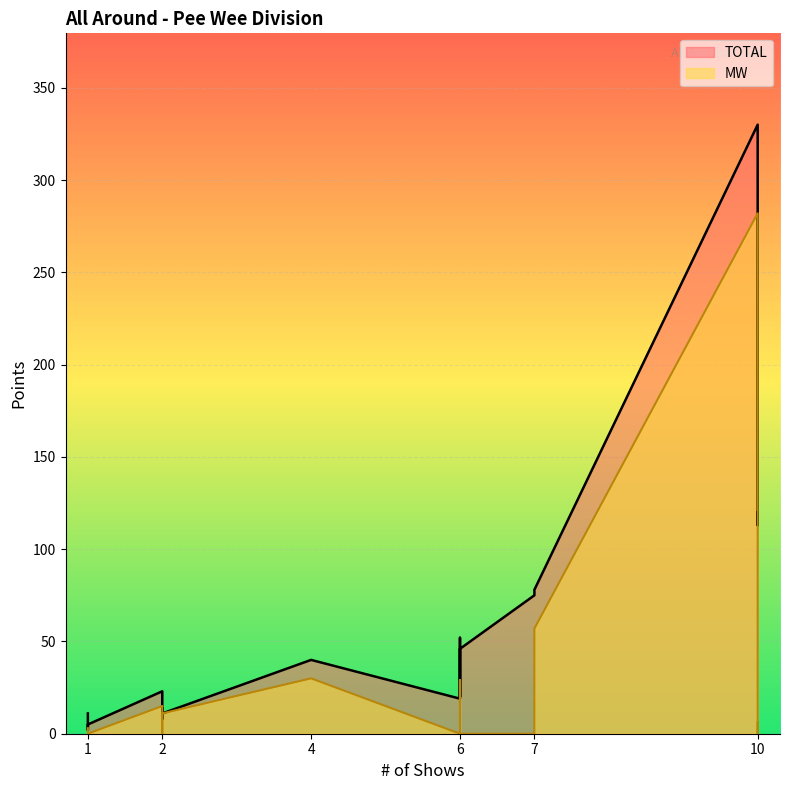

Is the value of TOTAL at 10 greater than the value of MW at 6?

Yes